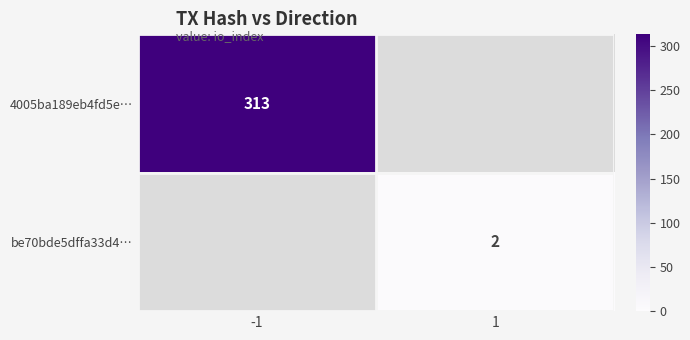

Is it true that be70bde5dffa33d4… equals 1 at 1?

False